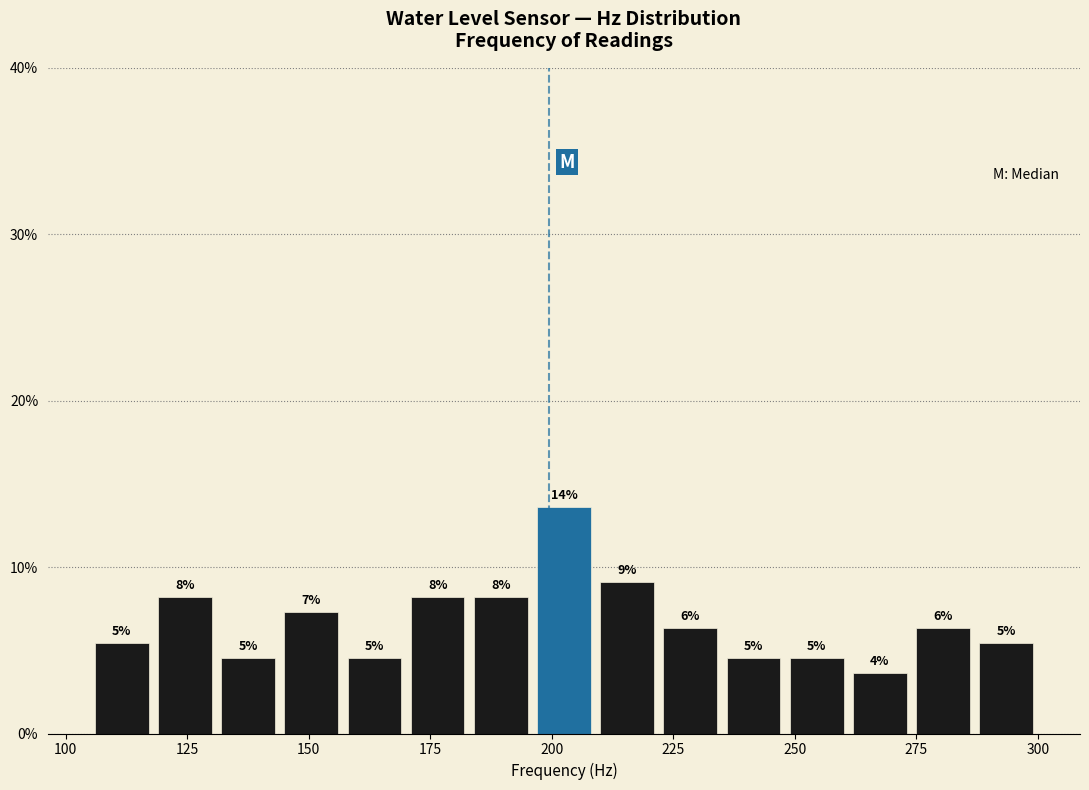

Around what value on the x-axis is the tallest bar? Give the approximate position of its centre, as read against the axis.

205